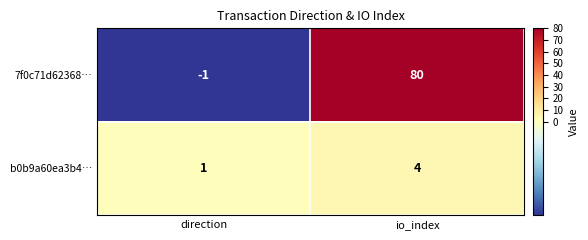

How many data points does each series have?

2